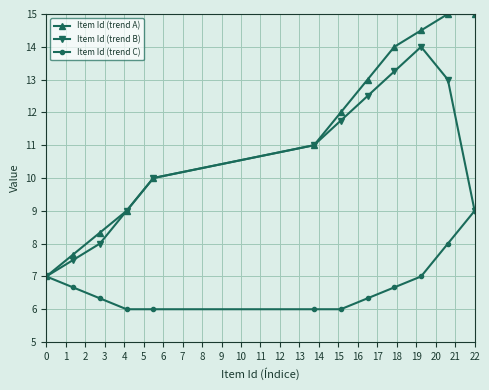

Which series has the widest spread of values?

Item Id (trend A)